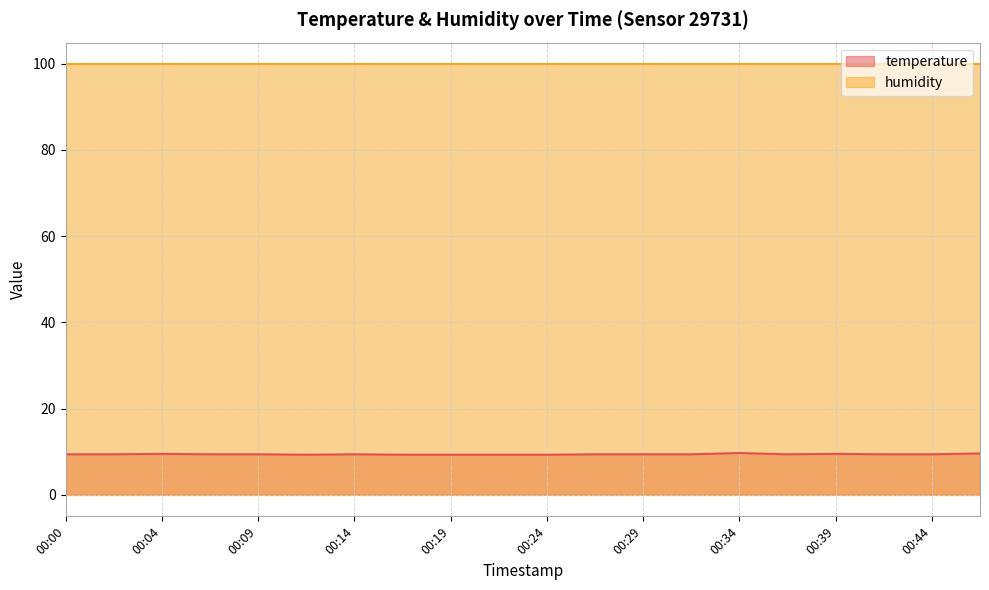

Rank the categories by value from highest to lowest.

00:34, 00:46, 00:04, 00:39, 00:00, 00:02, 00:07, 00:09, 00:14, 00:27, 00:29, 00:32, 00:36, 00:41, 00:44, 00:12, 00:17, 00:19, 00:22, 00:24